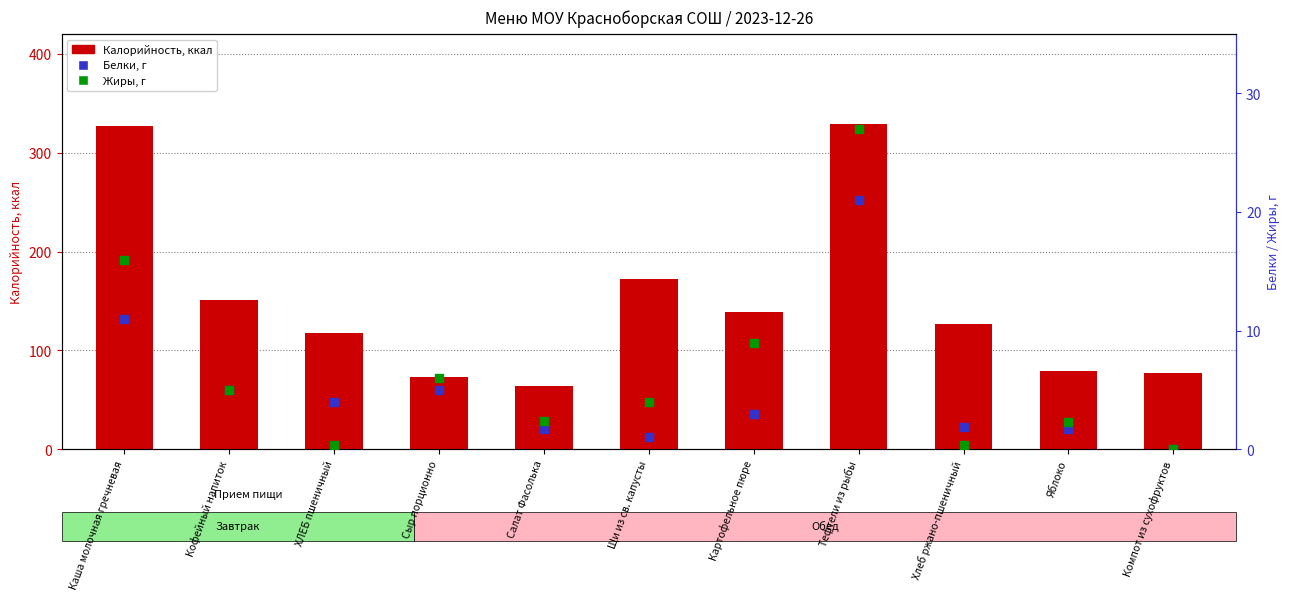

At how many categories does at least one series exceed 266?

2